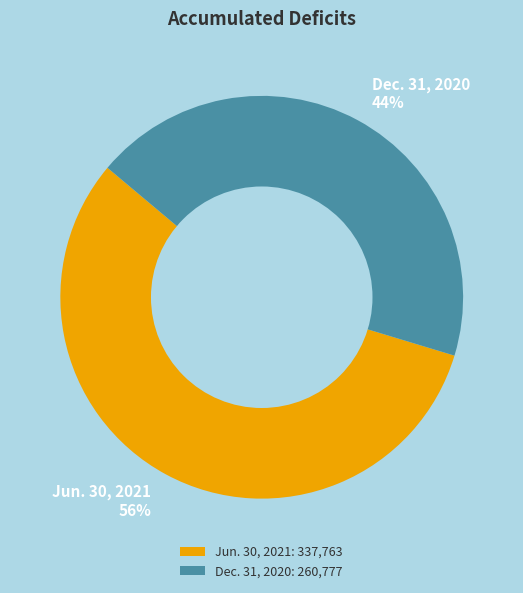

Which category has the biggest portion of the pie?

Jun. 30, 2021